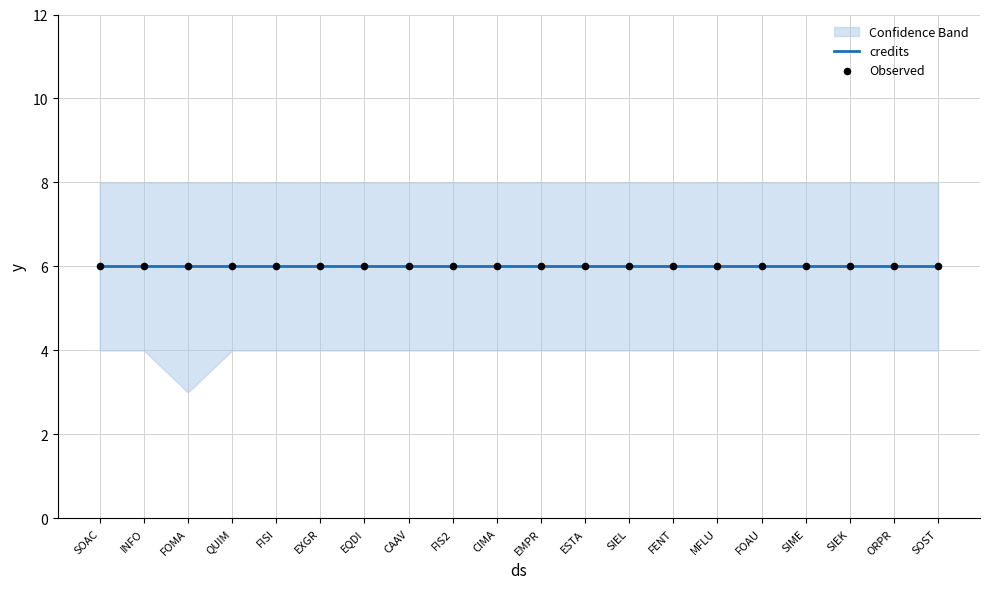

What is the total value across all series at FOAU?

18